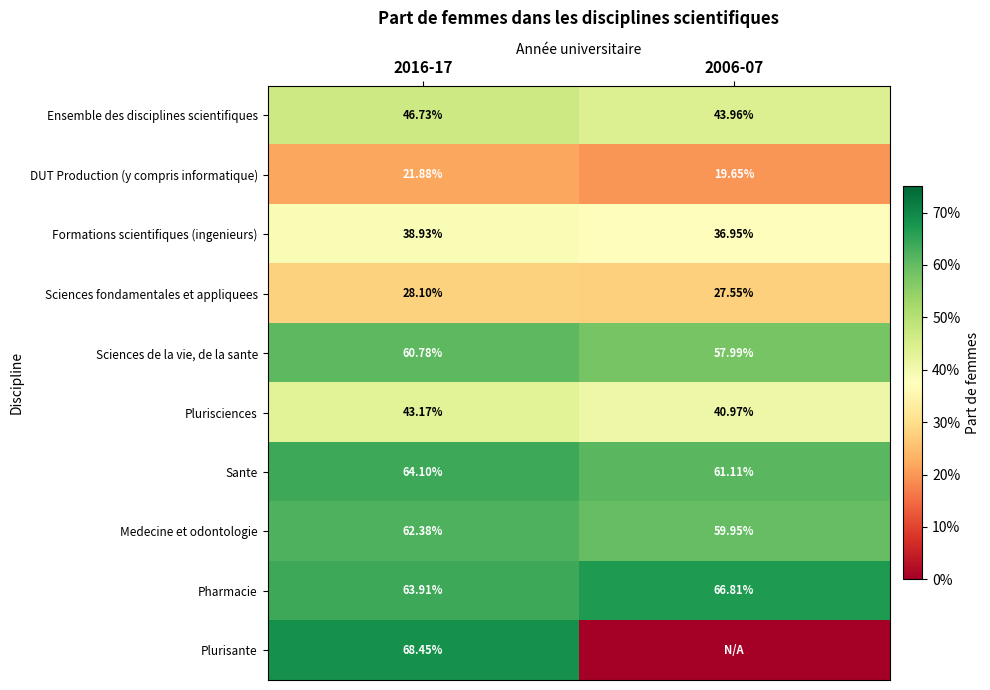

Rank the series at 2016-17 from lowest to highest value.

DUT Production (y compris informatique), Sciences fondamentales et appliquees, Formations scientifiques (ingenieurs), Plurisciences, Ensemble des disciplines scientifiques, Sciences de la vie, de la sante, Medecine et odontologie, Pharmacie, Sante, Plurisante